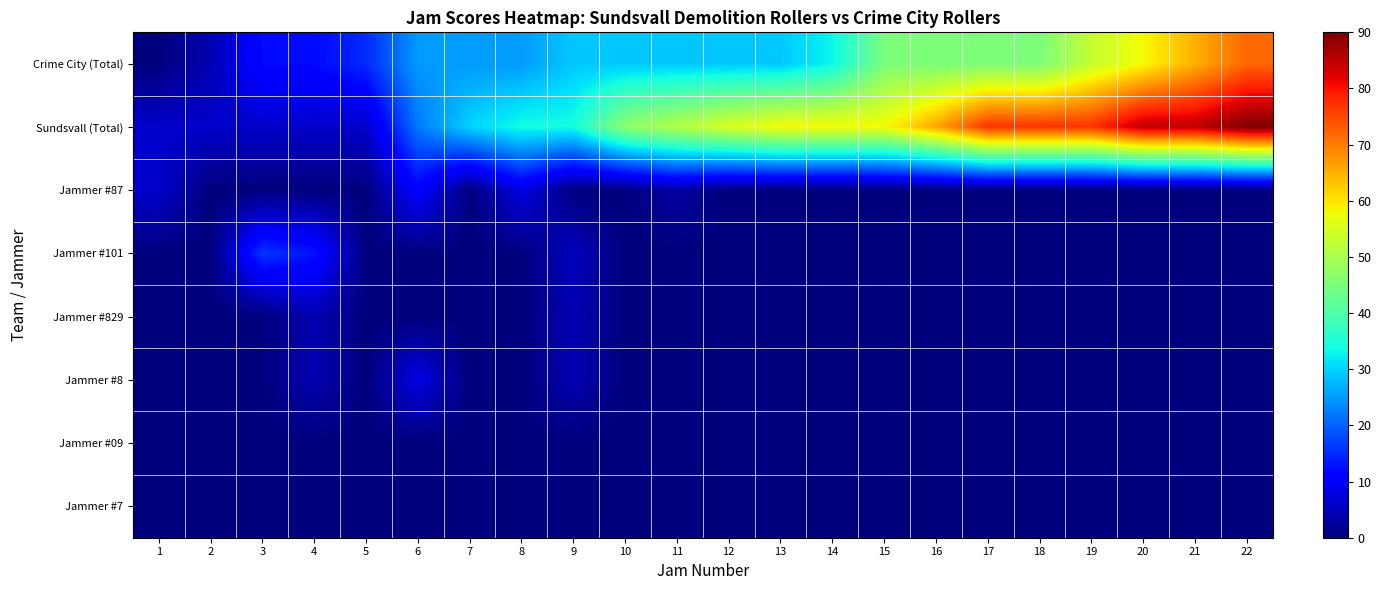

Reading left to right, what are all the values shown in this chart?

Crime City (Total): 1=0	2=4	3=12	4=12	5=15	6=25	7=25	8=25	9=29	10=29	11=29	12=29	13=29	14=33	15=45	16=45	17=45	18=45	19=53	20=58	21=65	22=72
Sundsvall (Total): 1=6	2=6	3=6	4=6	5=6	6=22	7=30	8=34	9=34	10=47	11=51	12=55	13=58	14=58	15=58	16=66	17=77	18=77	19=77	20=85	21=85	22=90
Jammer #87: 1=6	2=0	3=0	4=0	5=0	6=11	7=0	8=8	9=0	10=0	11=3	12=0	13=0	14=0	15=0	16=0	17=0	18=0	19=0	20=0	21=0	22=0
Jammer #101: 1=0	2=0	3=16	4=13	5=0	6=0	7=0	8=0	9=5	10=0	11=0	12=0	13=0	14=0	15=0	16=0	17=0	18=0	19=0	20=0	21=0	22=0
Jammer #829: 1=0	2=0	3=0	4=4	5=0	6=0	7=0	8=0	9=4	10=0	11=0	12=0	13=0	14=0	15=0	16=0	17=0	18=0	19=0	20=0	21=0	22=0
Jammer #8: 1=0	2=0	3=0	4=4	5=0	6=8	7=0	8=0	9=4	10=0	11=0	12=0	13=0	14=0	15=0	16=0	17=0	18=0	19=0	20=0	21=0	22=0
Jammer #09: 1=0	2=0	3=0	4=0	5=0	6=0	7=0	8=0	9=0	10=0	11=0	12=0	13=0	14=0	15=0	16=0	17=0	18=0	19=0	20=0	21=0	22=0
Jammer #7: 1=0	2=0	3=0	4=0	5=0	6=0	7=0	8=0	9=0	10=0	11=0	12=0	13=0	14=0	15=0	16=0	17=0	18=0	19=0	20=0	21=0	22=0